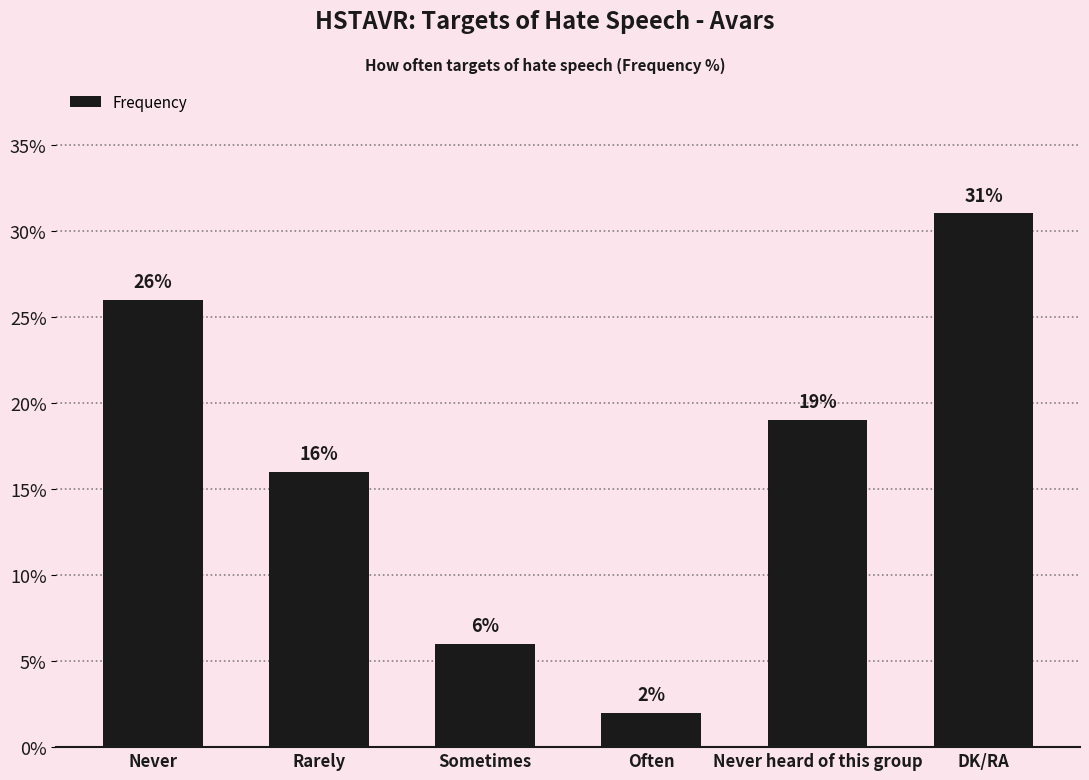

What is the approximate value at Sometimes?

6